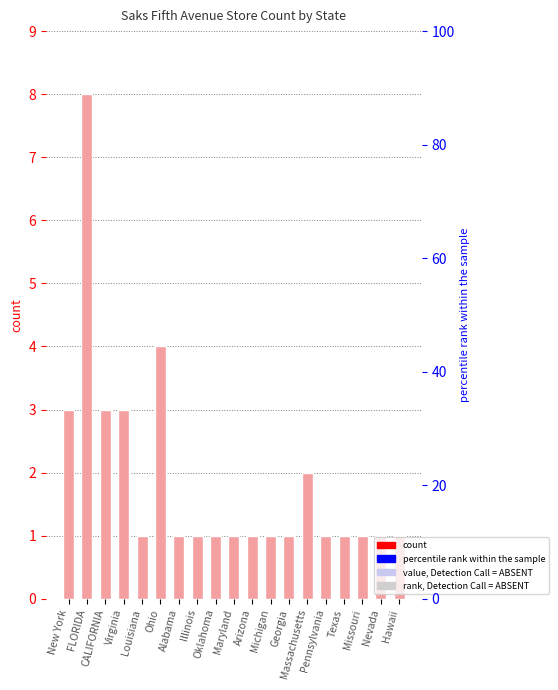

Read the value at Michigan.

1